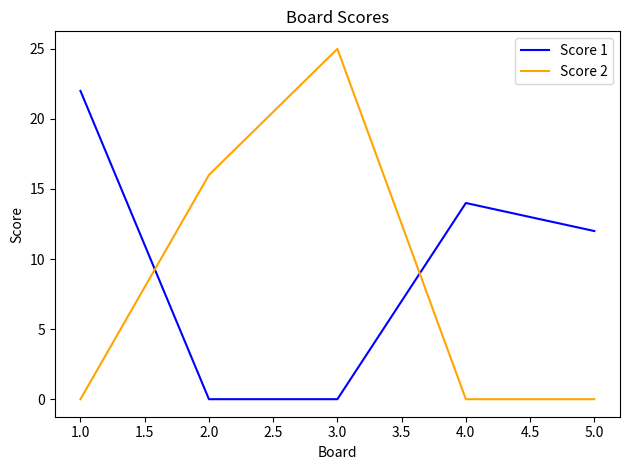

In Score 1, how many points are higher than both neighbors (excluding endpoints)?

1